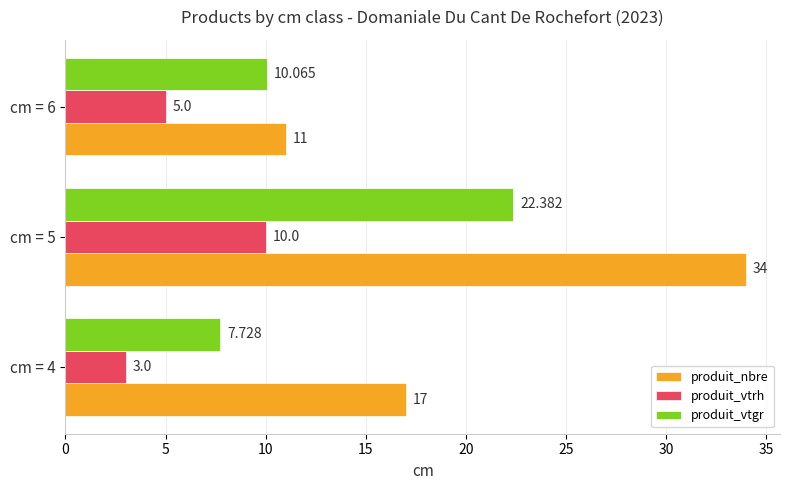

Which series has the widest spread of values?

produit_nbre